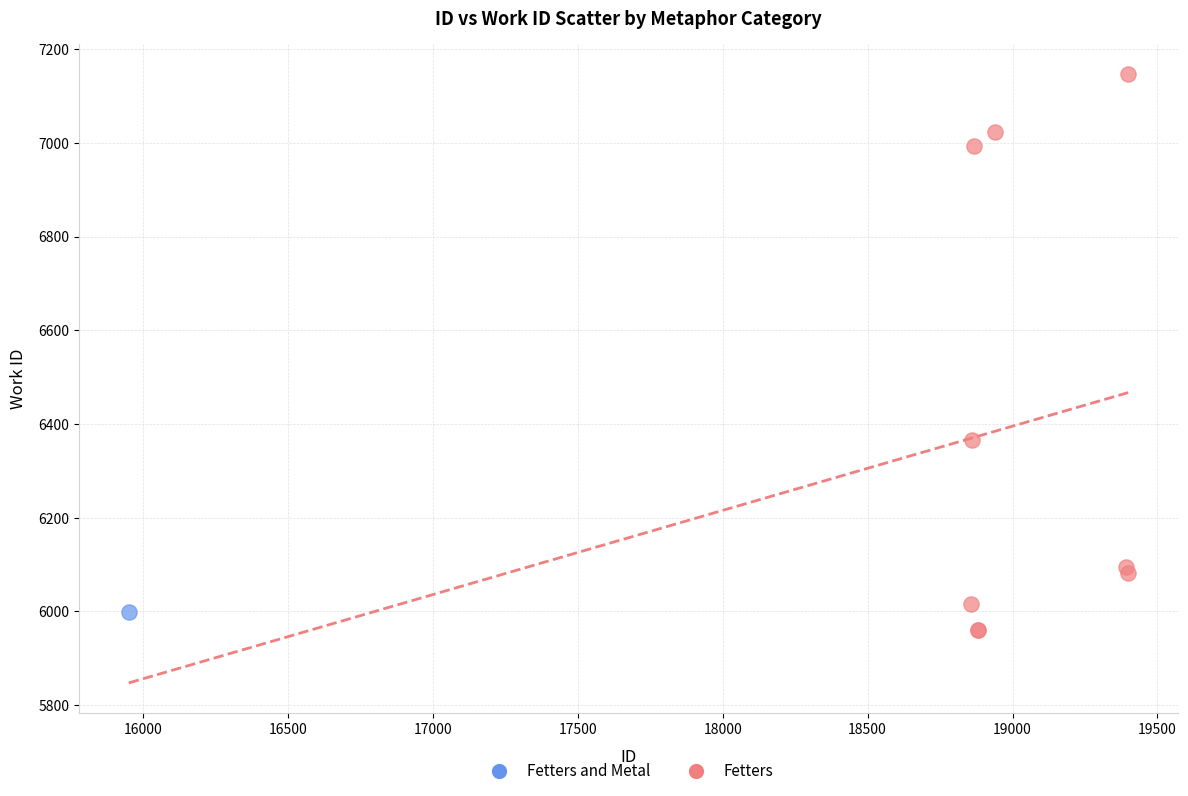

What are all the series names shown in the legend?

Fetters and Metal, Fetters